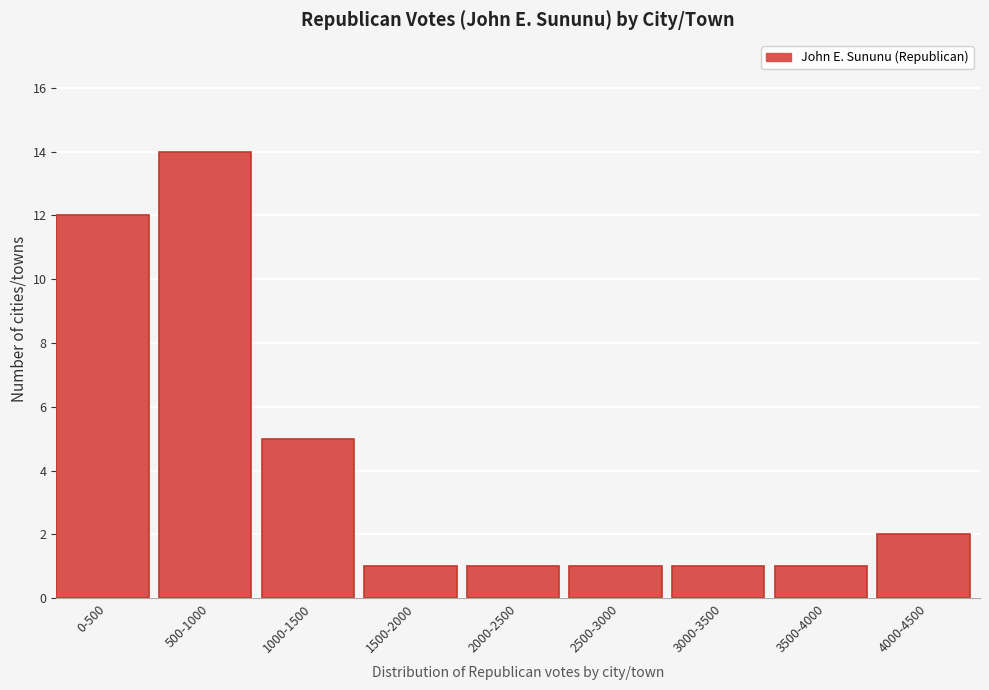

Reading right to left, transcribe all the data shown in this chart.

4000-4500=2	3500-4000=1	3000-3500=1	2500-3000=1	2000-2500=1	1500-2000=1	1000-1500=5	500-1000=14	0-500=12